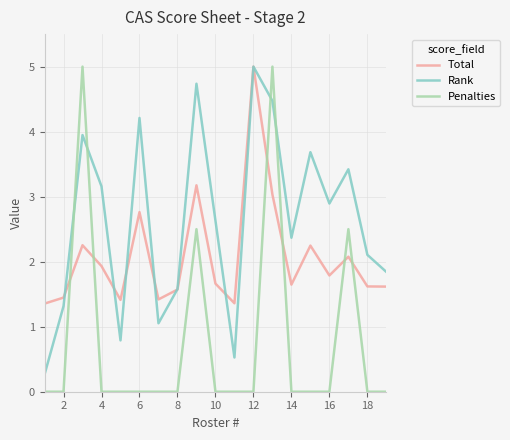

Which series ends up on top after the final intersection of Penalties and Rank?

Rank